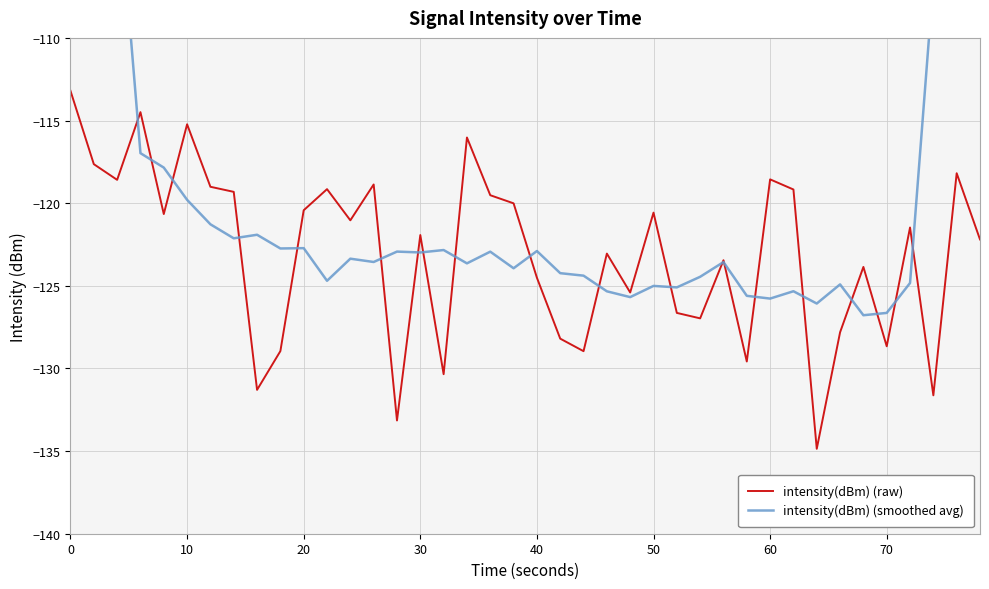

What is the difference between the maximum and second lowest values in the intensity(dBm) (smoothed avg) series?

60.4